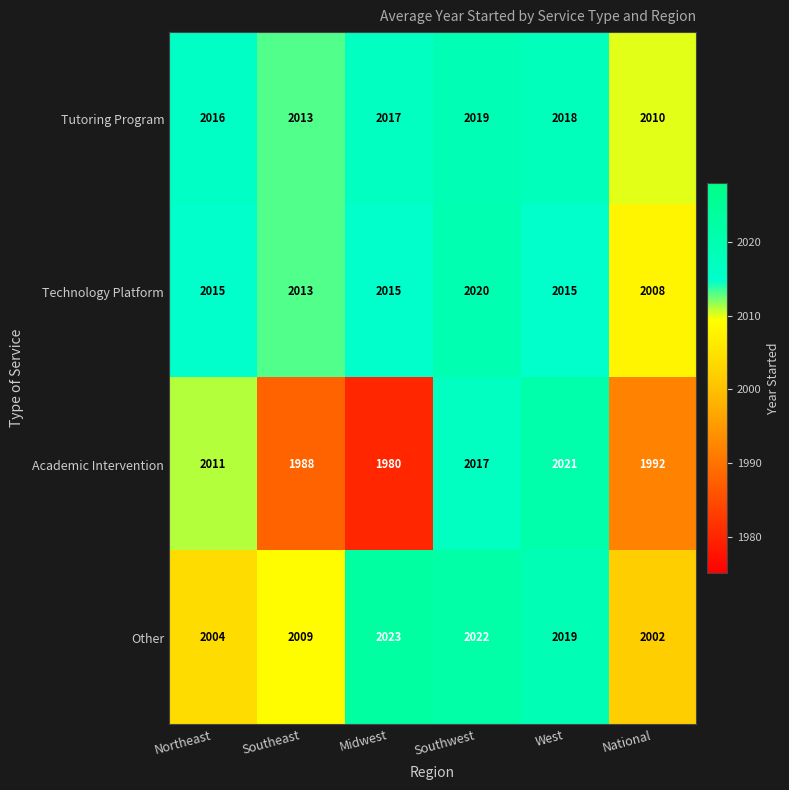

Which series has the widest spread of values?

Academic Intervention